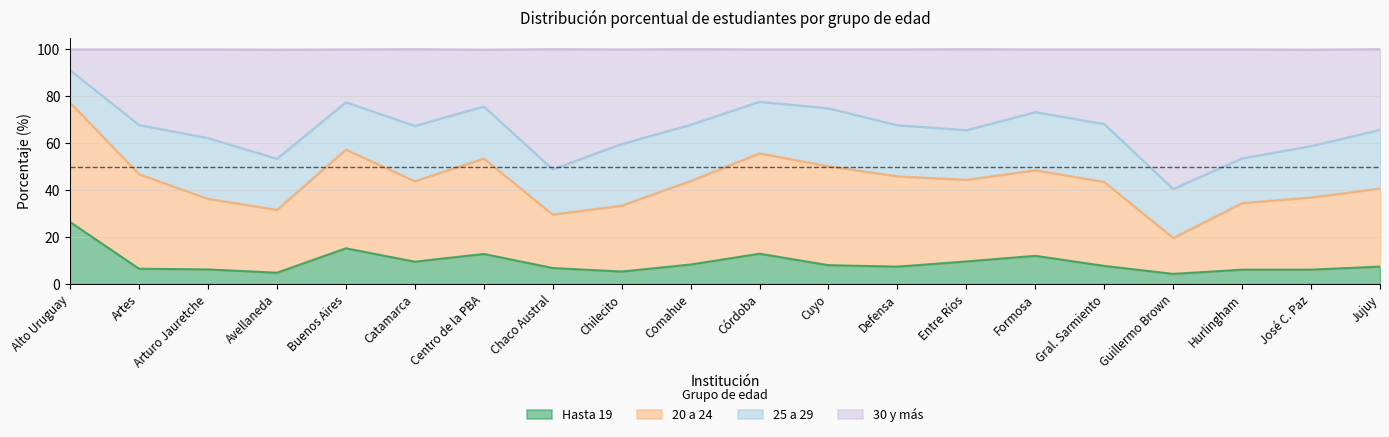

True or false: Hasta 19 has a value of 9.6 at Entre Ríos.

True